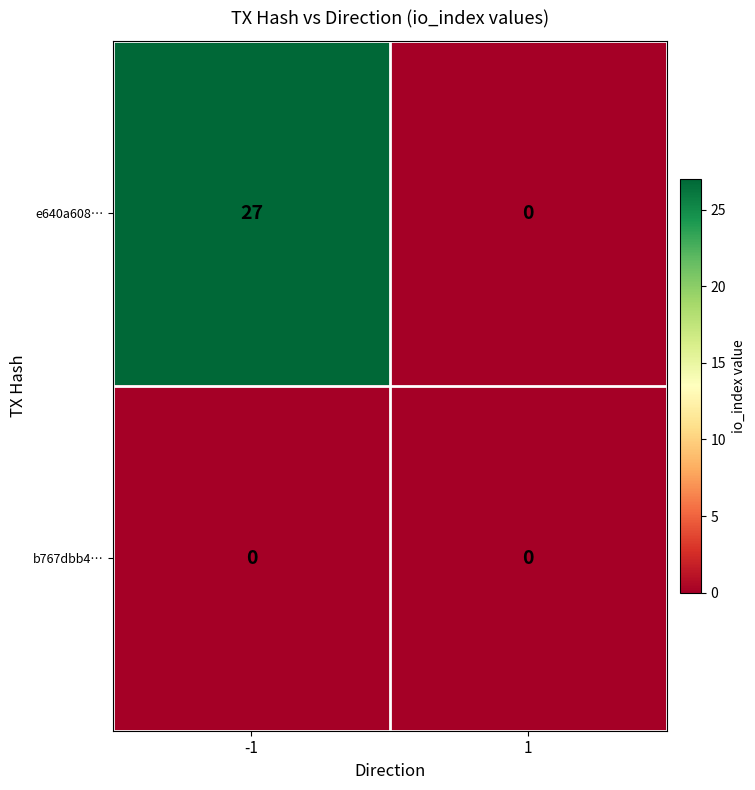

Rank the series by their average value, from highest to lowest.

e640a608…, b767dbb4…